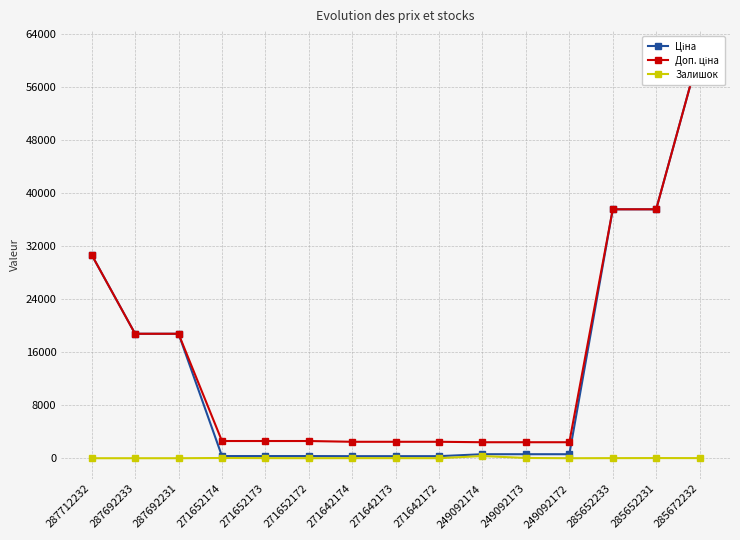

Reading left to right, extract all data points from this chart.

Ціна: 287712232=30717.1	287692233=18796.8	287692231=18796.8	271652174=324.8	271652173=324.8	271652172=324.8	271642174=310.3	271642173=310.3	271642172=310.3	249092174=603.7	249092173=603.7	249092172=603.7	285652233=37593.6	285652231=37593.6	285672232=61434.3
Доп. ціна: 287712232=30717.1	287692233=18796.8	287692231=18796.8	271652174=2598.3	271652173=2598.3	271652172=2598.3	271642174=2482.4	271642173=2482.4	271642172=2482.4	249092174=2414.8	249092173=2414.8	249092172=2414.8	285652233=37593.6	285652231=37593.6	285672232=61434.3
Залишок: 287712232=0.0	287692233=0.0	287692231=0.0	271652174=34.0	271652173=15.0	271652172=4.0	271642174=11.0	271642173=10.0	271642172=4.0	249092174=328.0	249092173=38.0	249092172=0.0	285652233=13.0	285652231=23.0	285672232=16.0